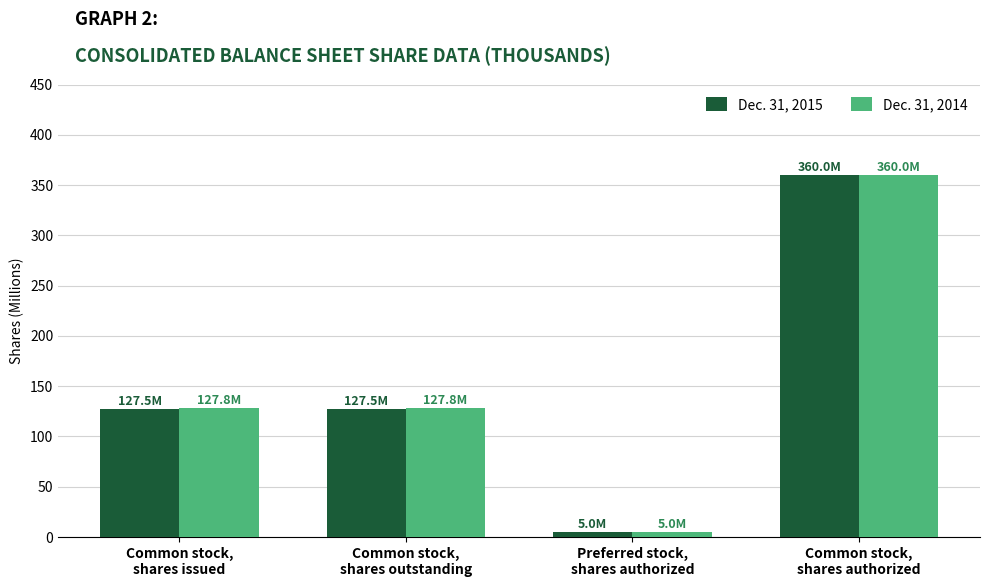

List the series in order of their overall mean, highest first.

Dec. 31, 2014, Dec. 31, 2015